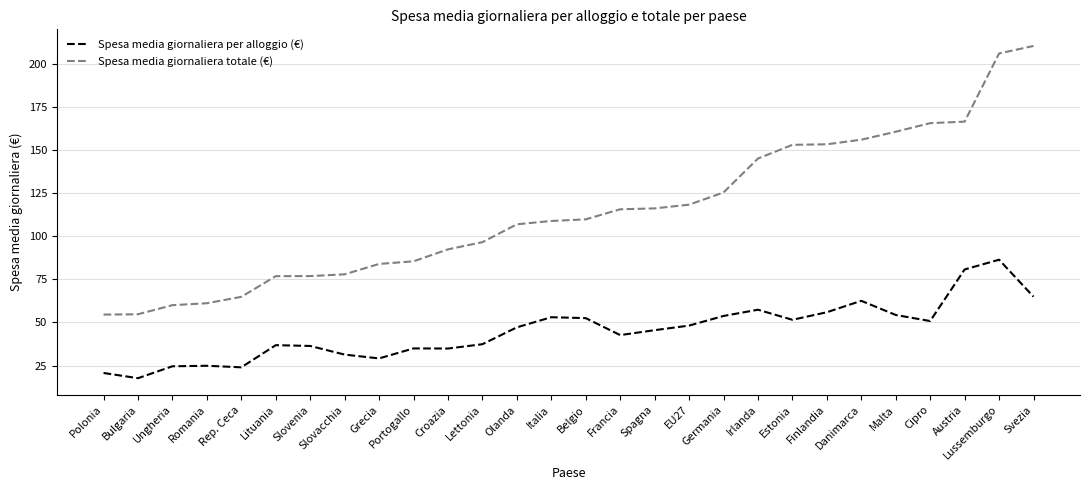

Is it true that Spesa media giornaliera totale (€) equals 53.2 at Austria?

False